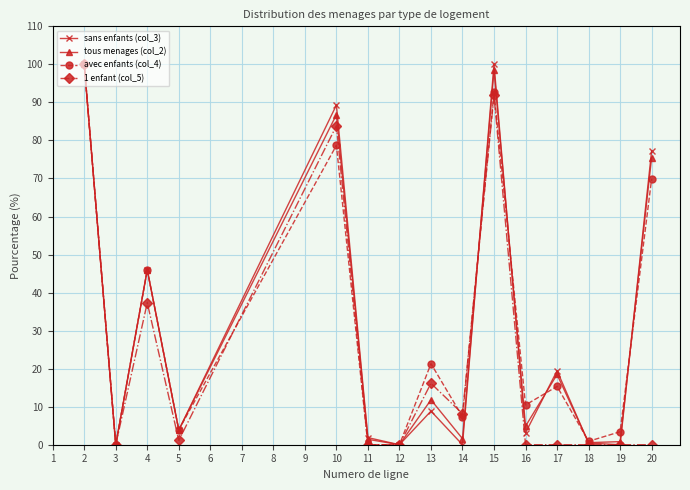

Where is the first local maximum for 1 enfant (col_5)?

4